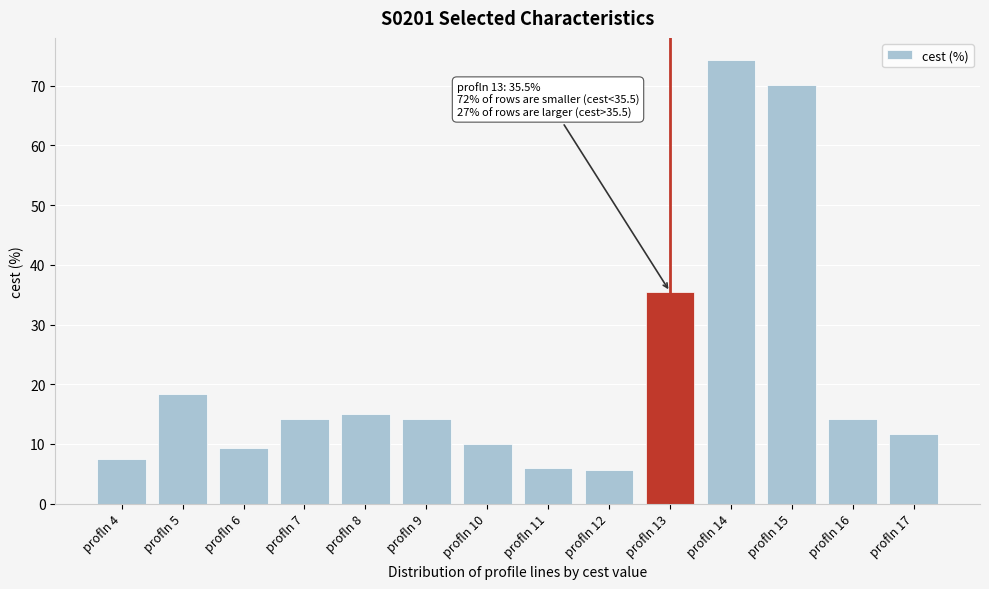

What is the difference between the values at profln 13 and profln 6?

26.1